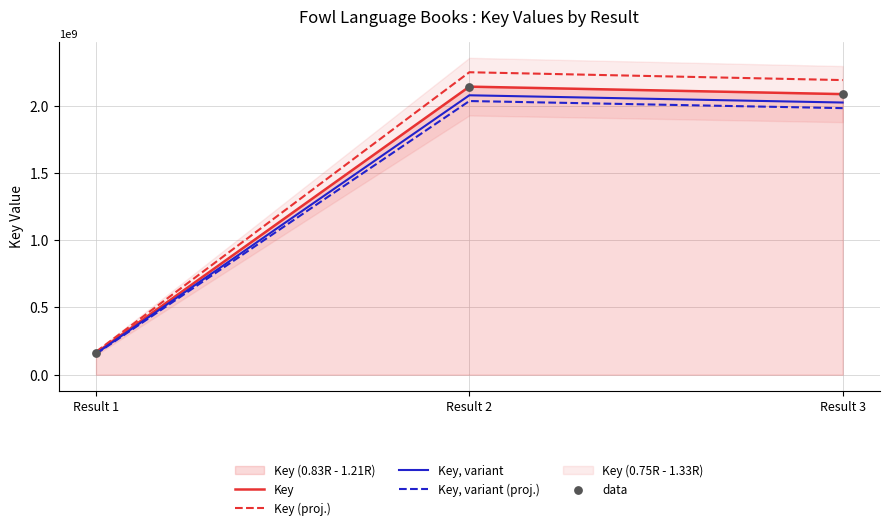

At how many categories does at least one series exceed 1573668439?

2